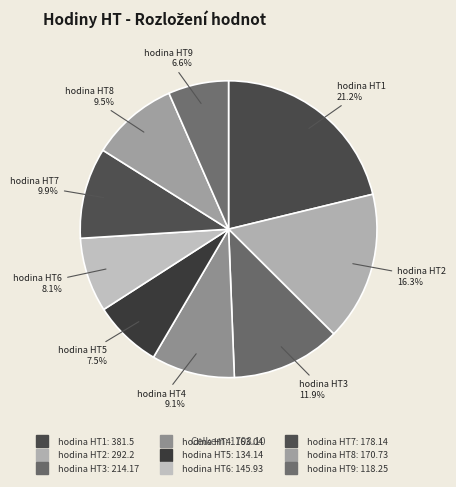

Which category has the biggest portion of the pie?

hodina HT1